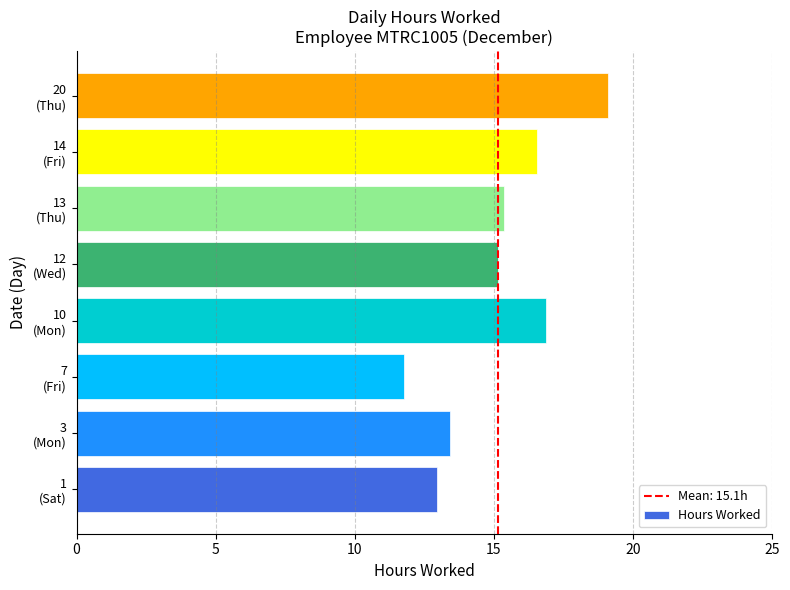

What is the greatest value displayed?

19.1